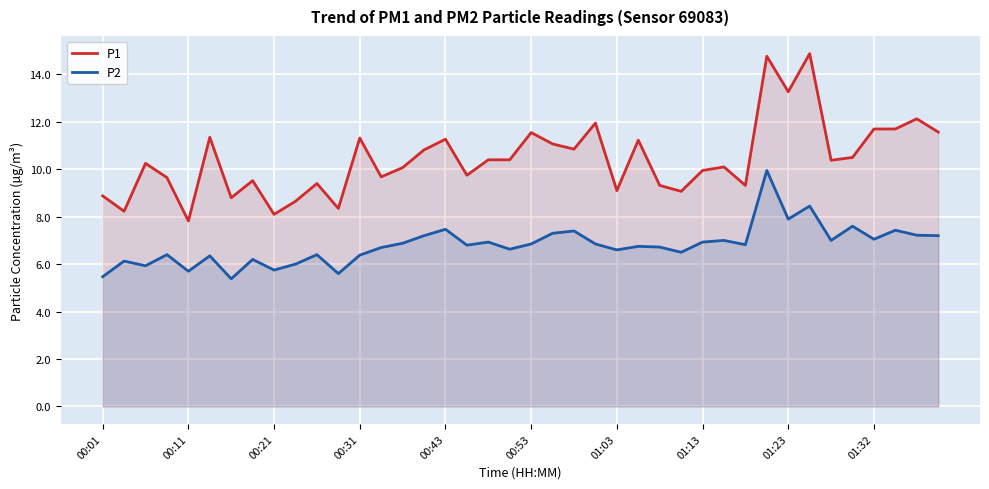

Is it true that P1 equals 10.1 at 14?

True